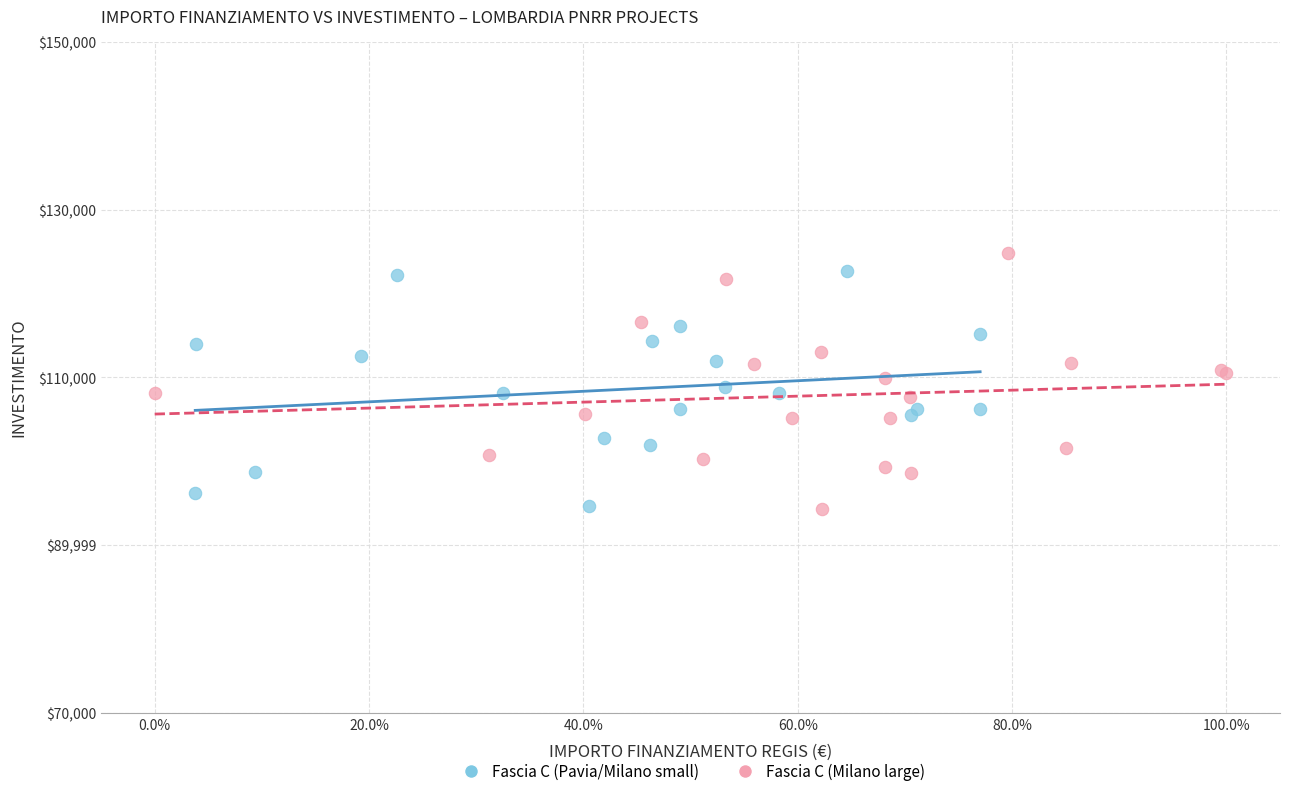

Which series reaches the maximum Y coordinate?

Fascia C (Milano large)